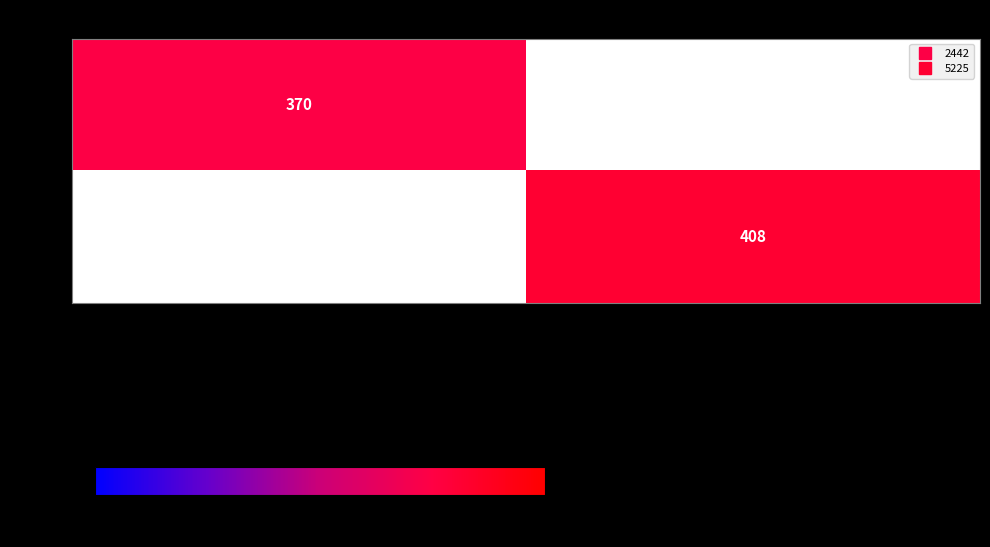

At Диамантената лейди, list the series in order from smallest to largest.

- 2442, - 5225